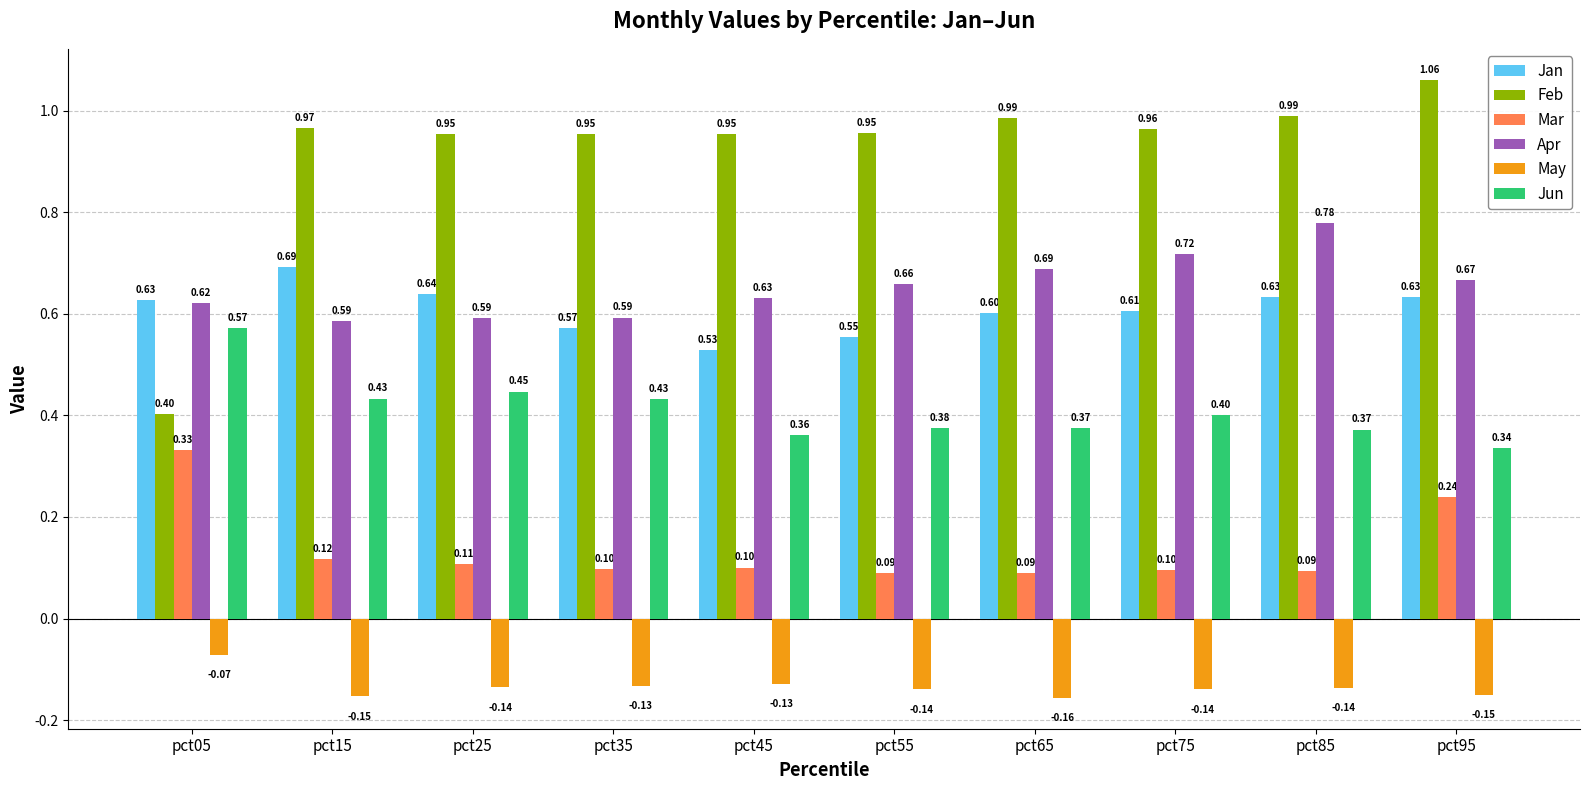

Which series has the largest range (max minus min)?

Feb